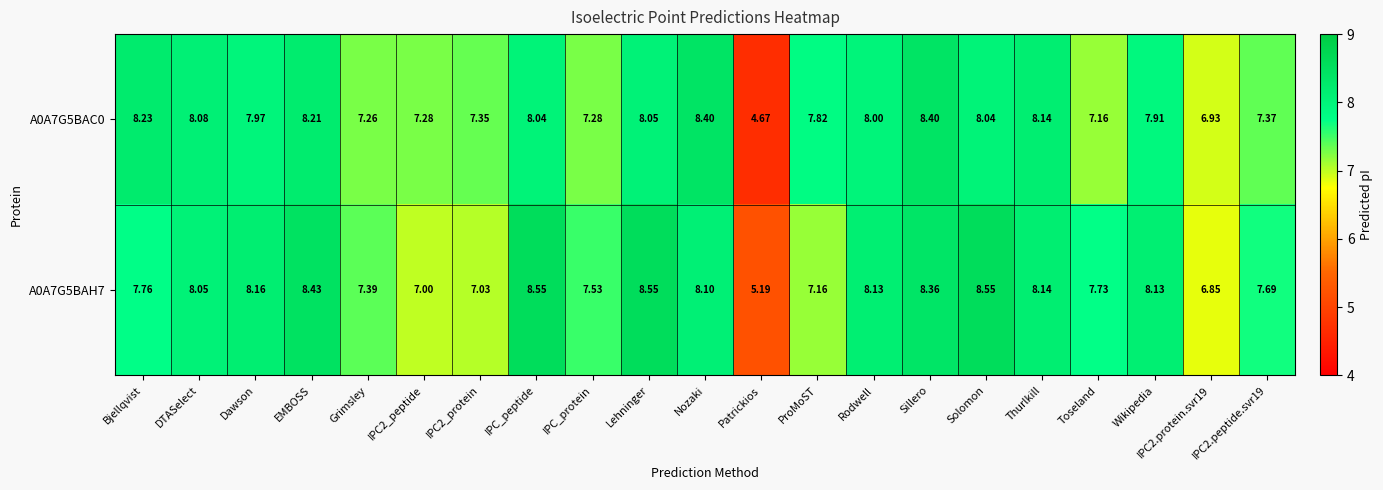

At which category does the chart reach its minimum across all series?

Patrickios